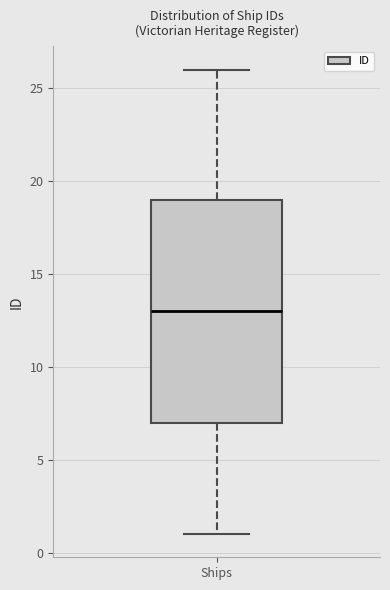

Transcribe this box plot: give where the median line is, the range the box spans, and where the two whiskers end, as read against the y-axis. The values are not printed on the chart, so give them approximately, as read against the axis.

median 13, box 7 to 19, whiskers 1 to 26